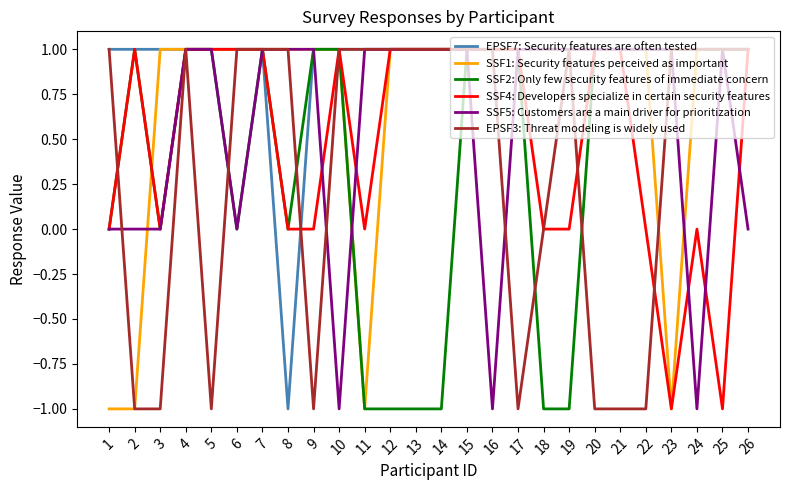

Is this an area chart (filled region under the line)?

No